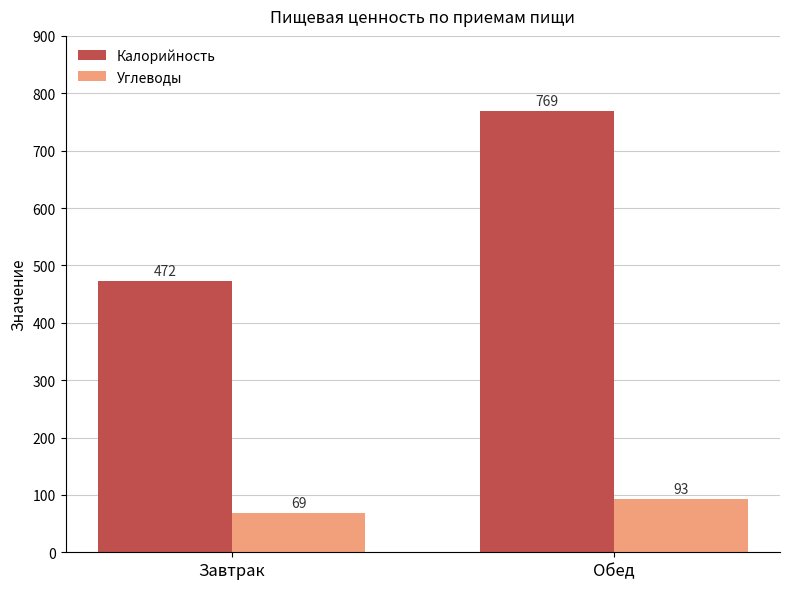

How many groups of bars are there?

2